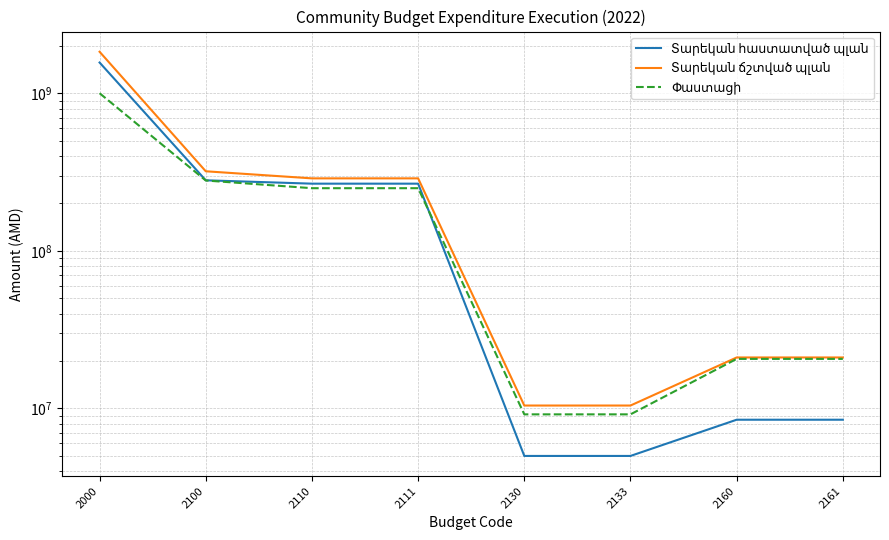

Reading right to left, transcribe all the data shown in this chart.

Տարեկան հաստատված պլան: 8466000.0	8466000.0	4985600.0	4985600.0	266970500.0	266970500.0	280422100.0	1568801306.8
Տարեկան ճշտված պլան: 21033500.0	21033500.0	10417657.0	10417657.0	288476900.0	288476900.0	319928057.0	1836292493.8
Փաստացի: 20600568.0	20600568.0	9156930.5	9156930.5	249854289.3	249854289.3	279611787.8	1001403796.2